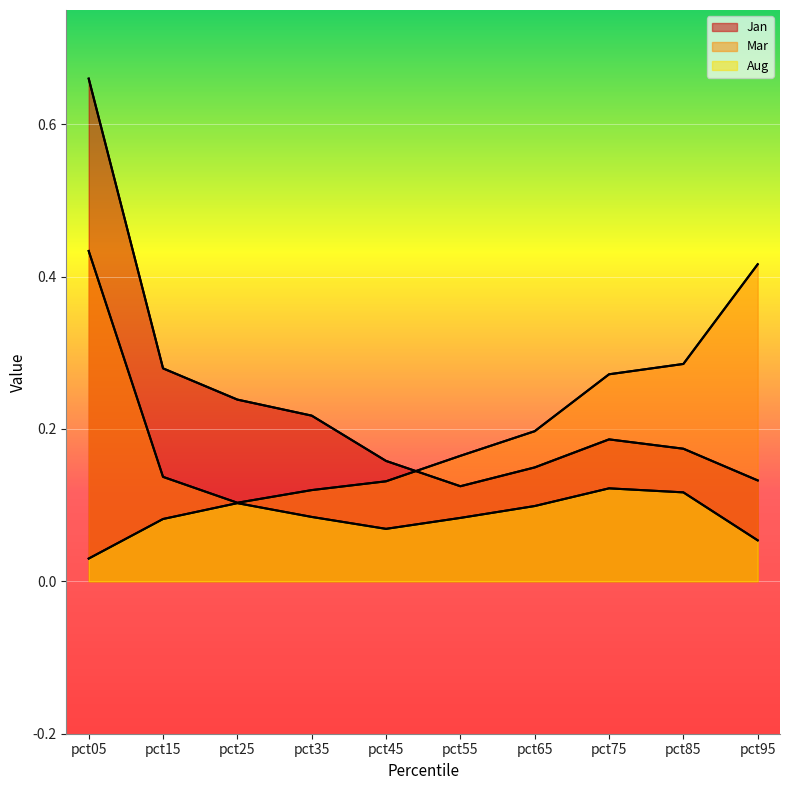

How many lines are shown in the chart?

3